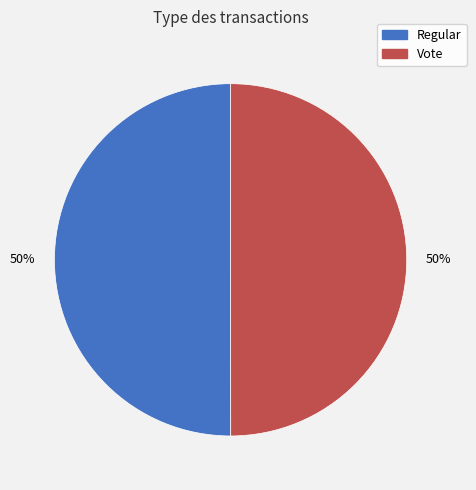

True or false: Regular accounts for 50% of the total.

True